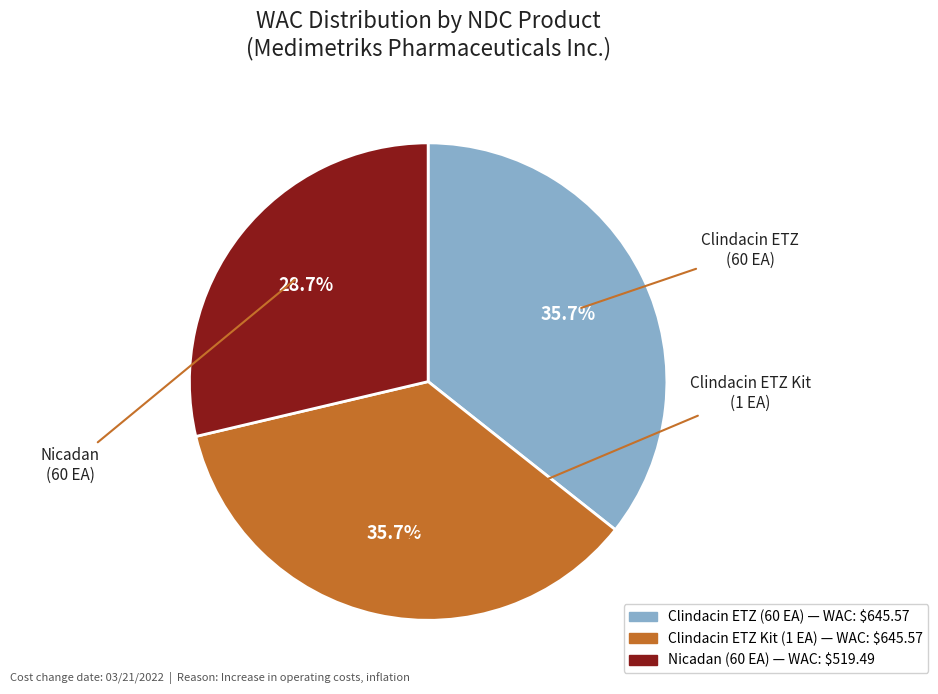

Is there any slice that represents more than half of the pie?

No